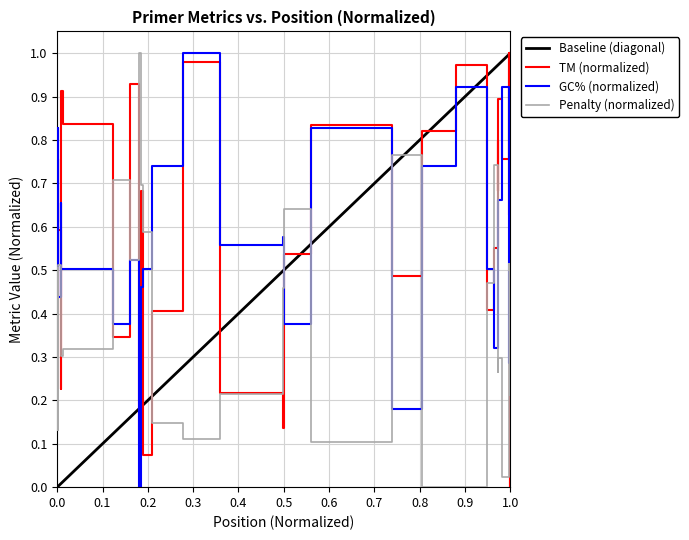

In PRIMER_RIGHT_0_GC_PERCENT, how many points are lower than both neighbors (excluding endpoints)?

9